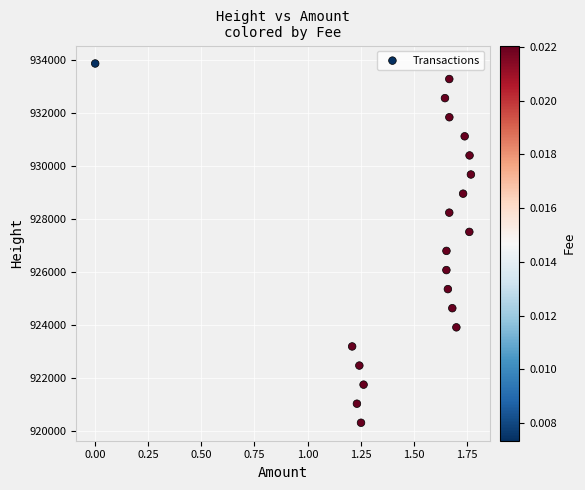

What is the range of Y values (max minus min)?

13535